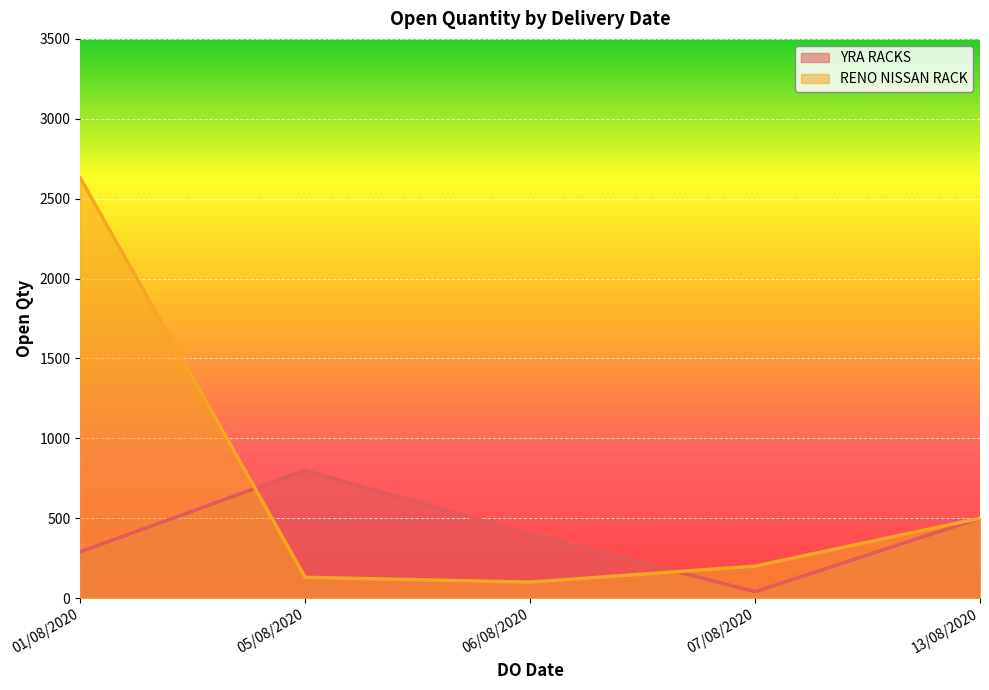

Which series has the largest total across all categories?

RENO NISSAN RACK